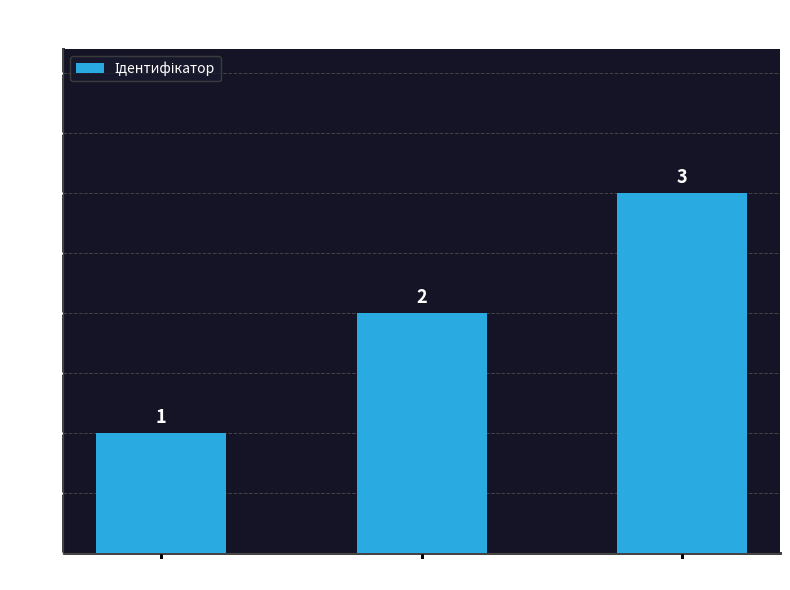

Count the values in the range 1 to 3.

3